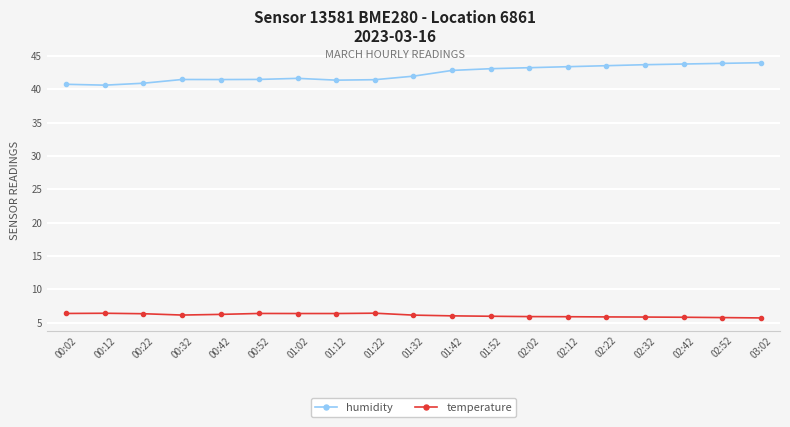

True or false: humidity and temperature cross at least once.

False